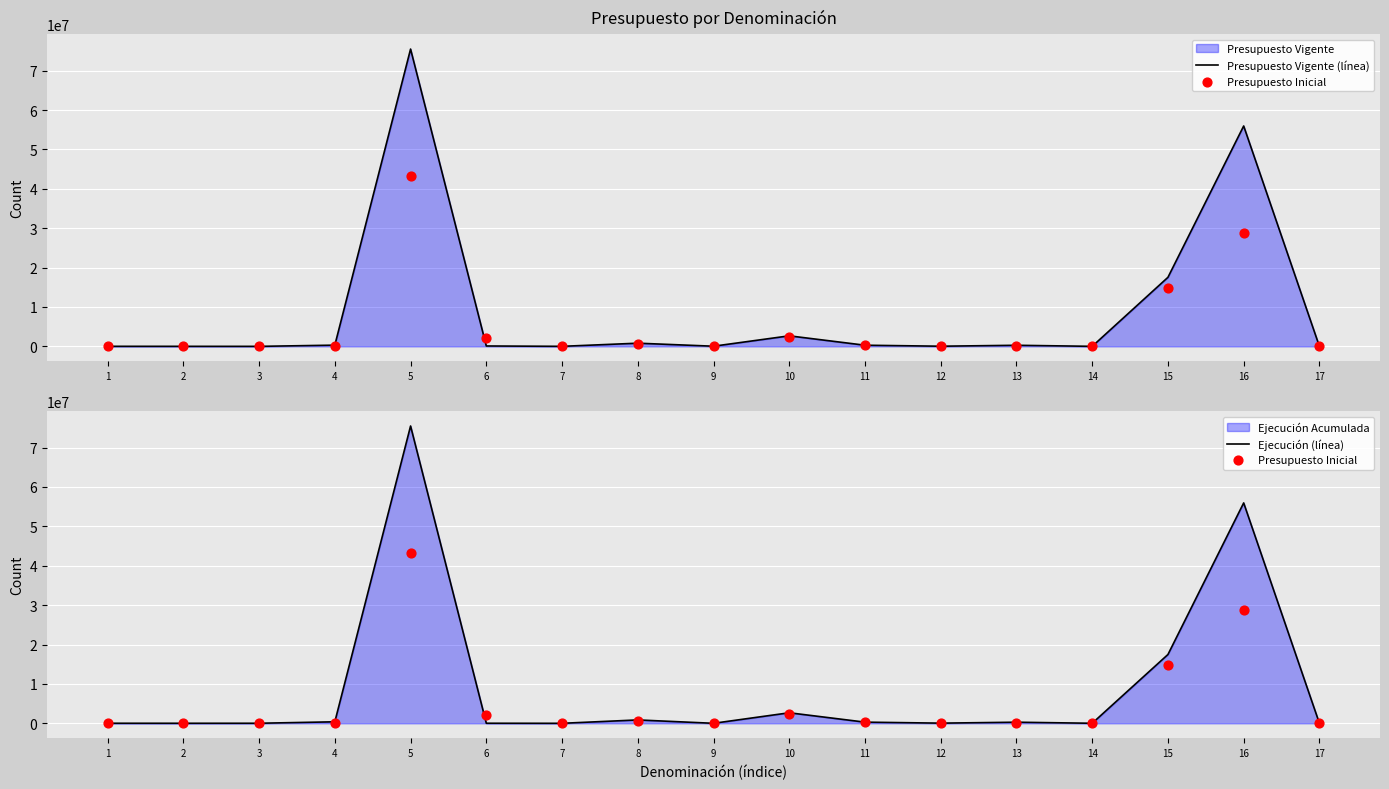

What is the total value across all series at 17?

1692